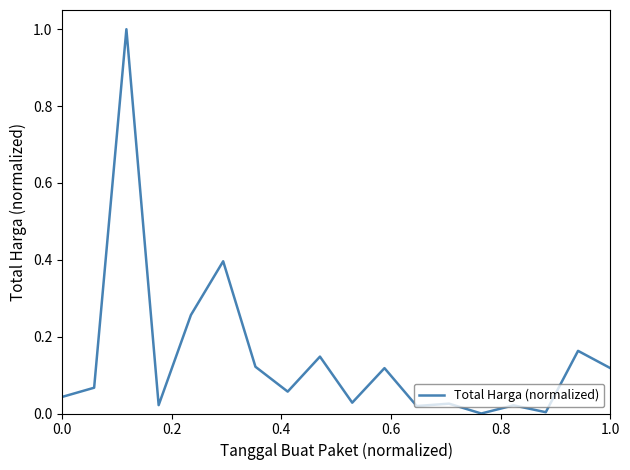

What is the difference between the maximum and minimum values?

1.0